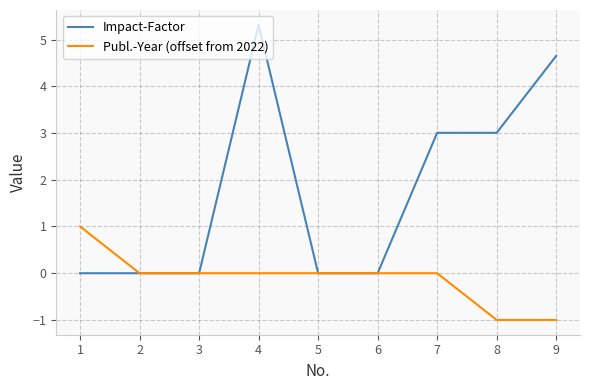

How many lines are shown in the chart?

2